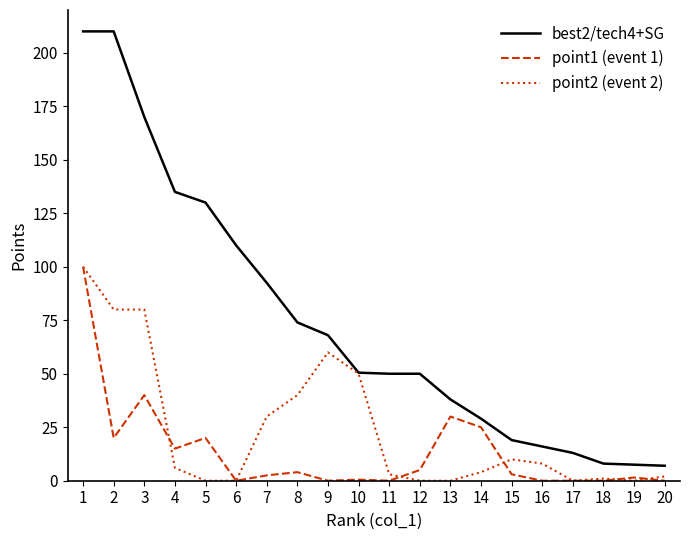

What are all the series names shown in the legend?

best2/tech4+SG, point1 (event 1), point2 (event 2)